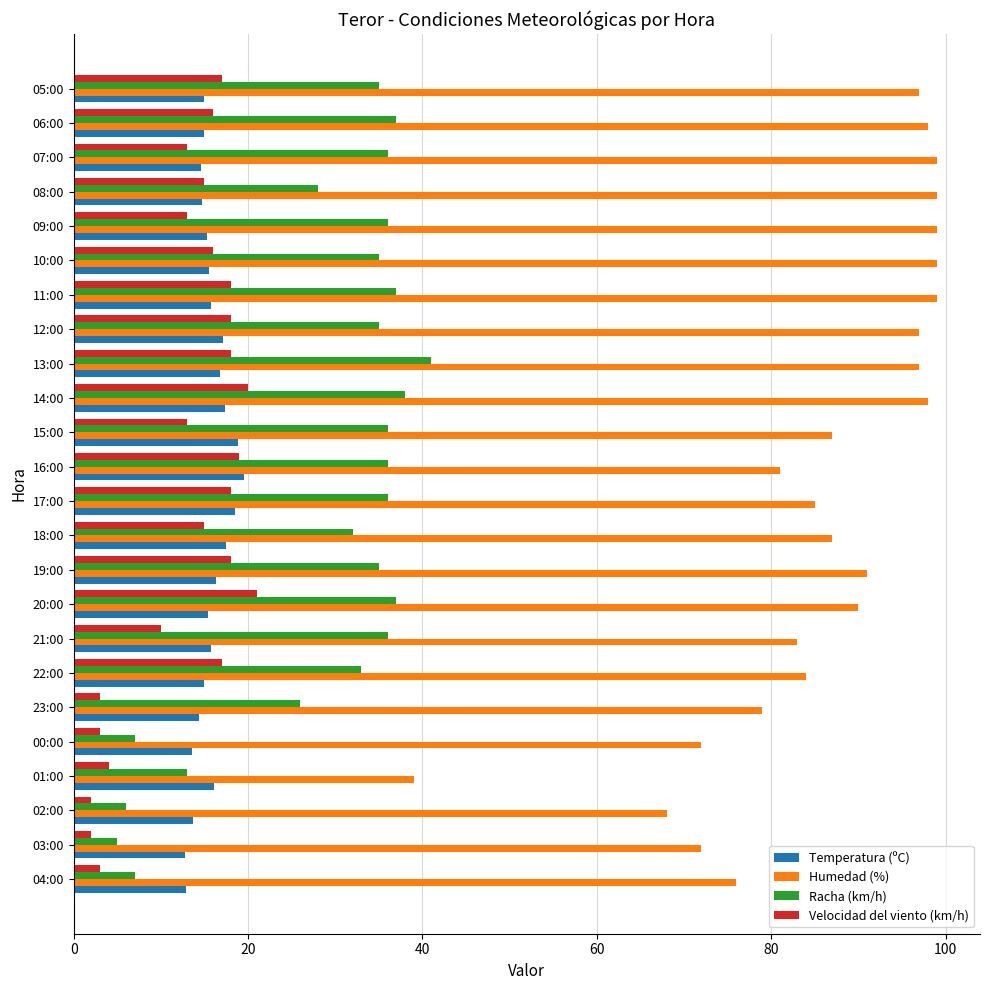

What is the smallest value displayed?

2.0